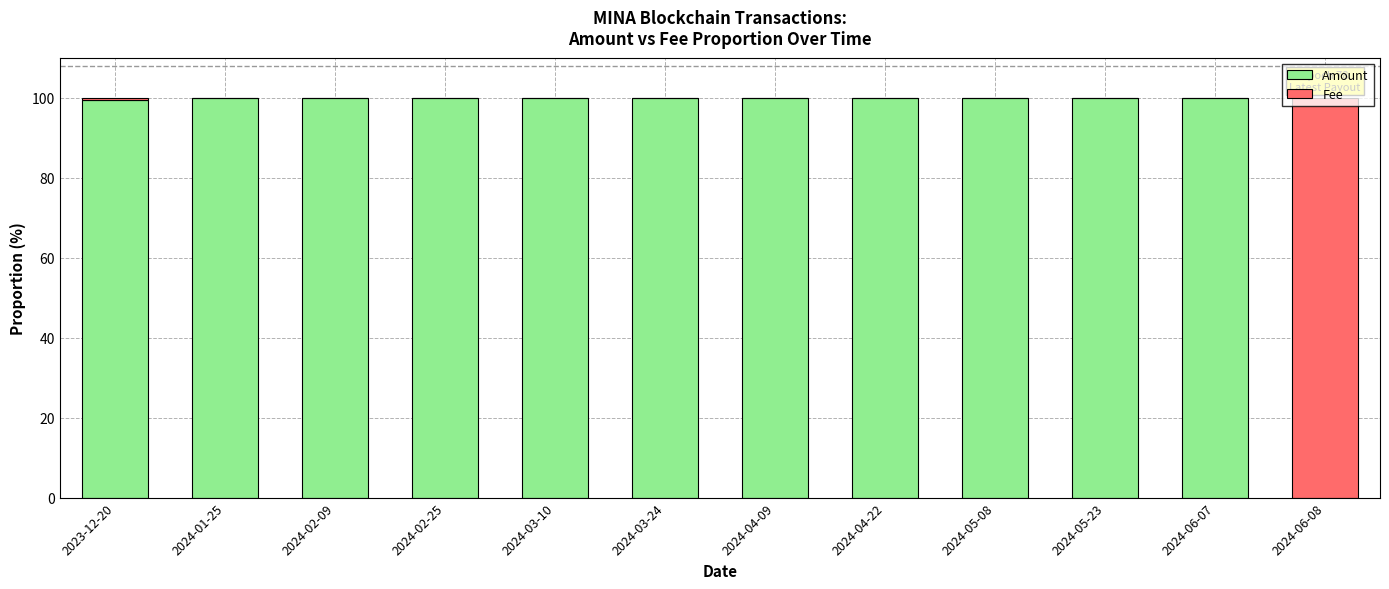

Does the chart contain stacked bars?

Yes